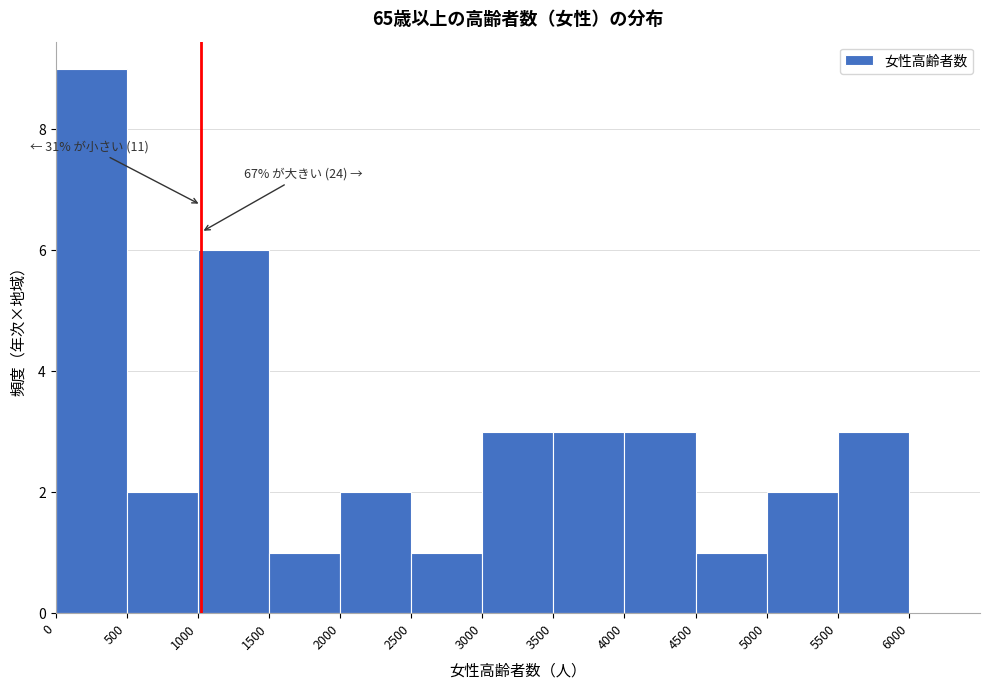

Which range on the x-axis has the tallest bar?

0 to 500